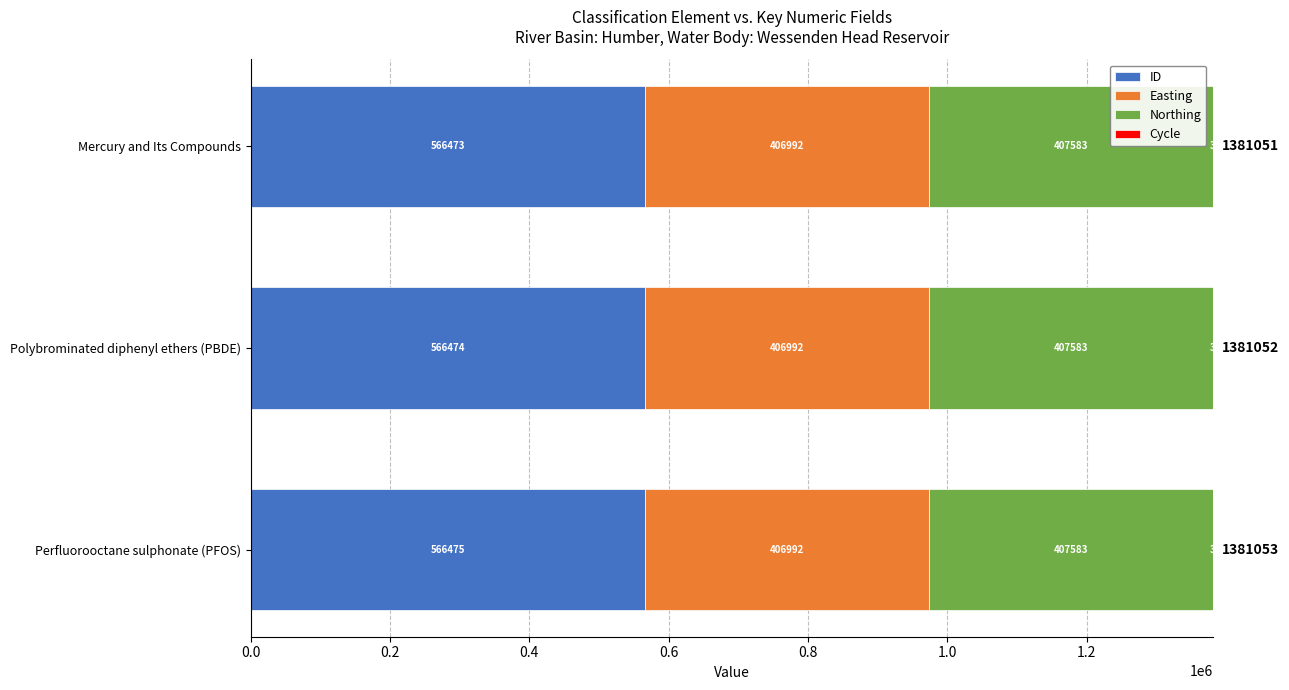

What is the total value across all series at Perfluorooctane sulphonate (PFOS)?

1381053